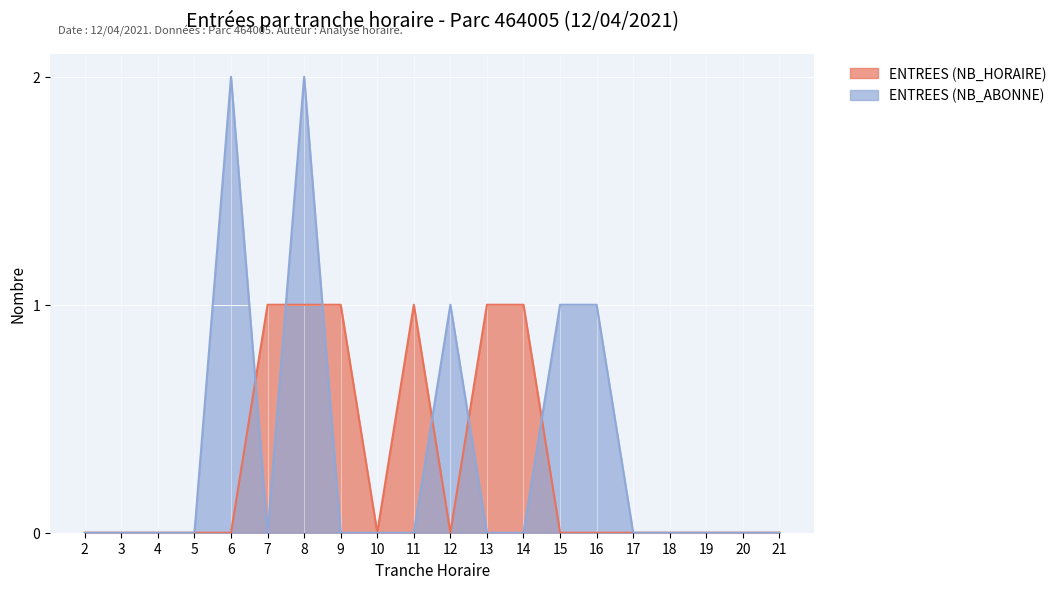

At how many categories does at least one series exceed 0?

10